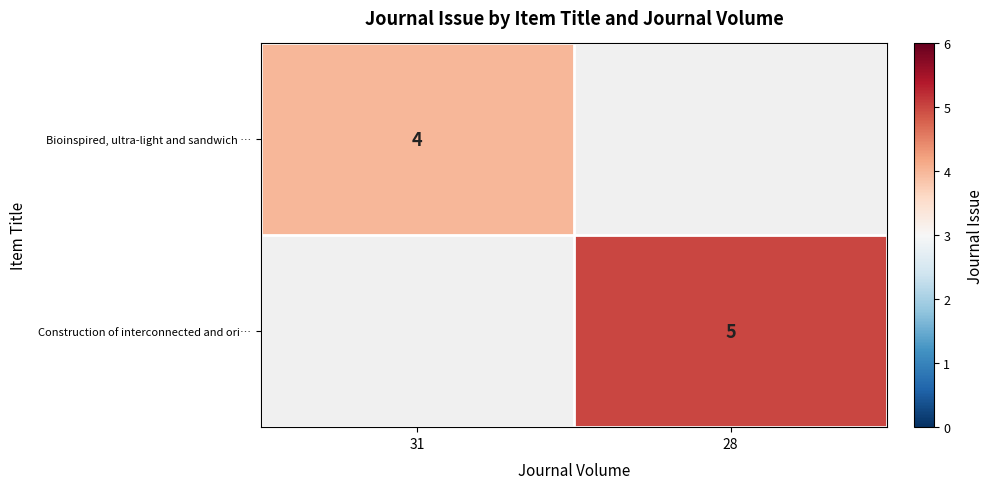

How many series are shown in this chart?

2